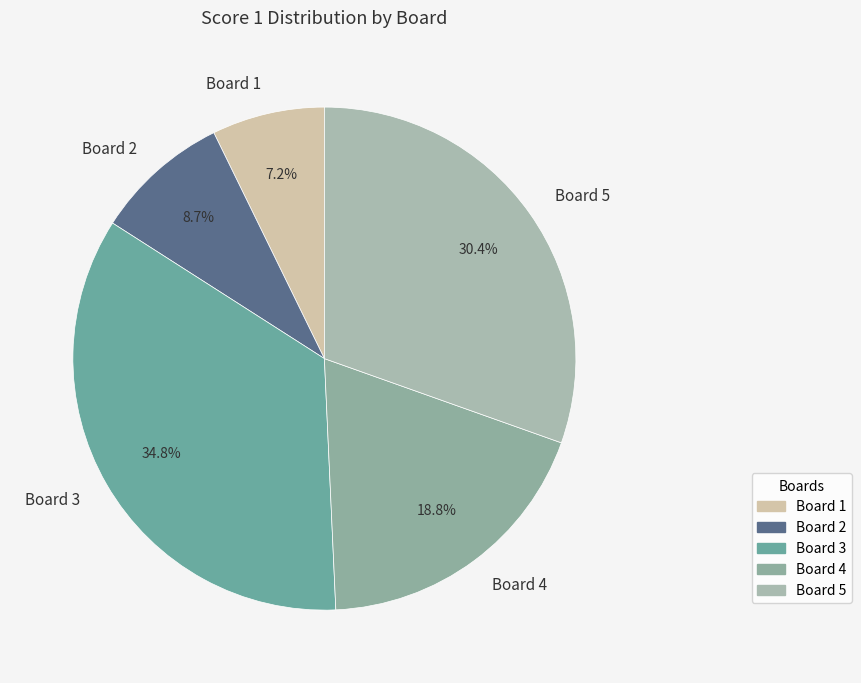

Which category has the smallest portion of the pie?

Board 1